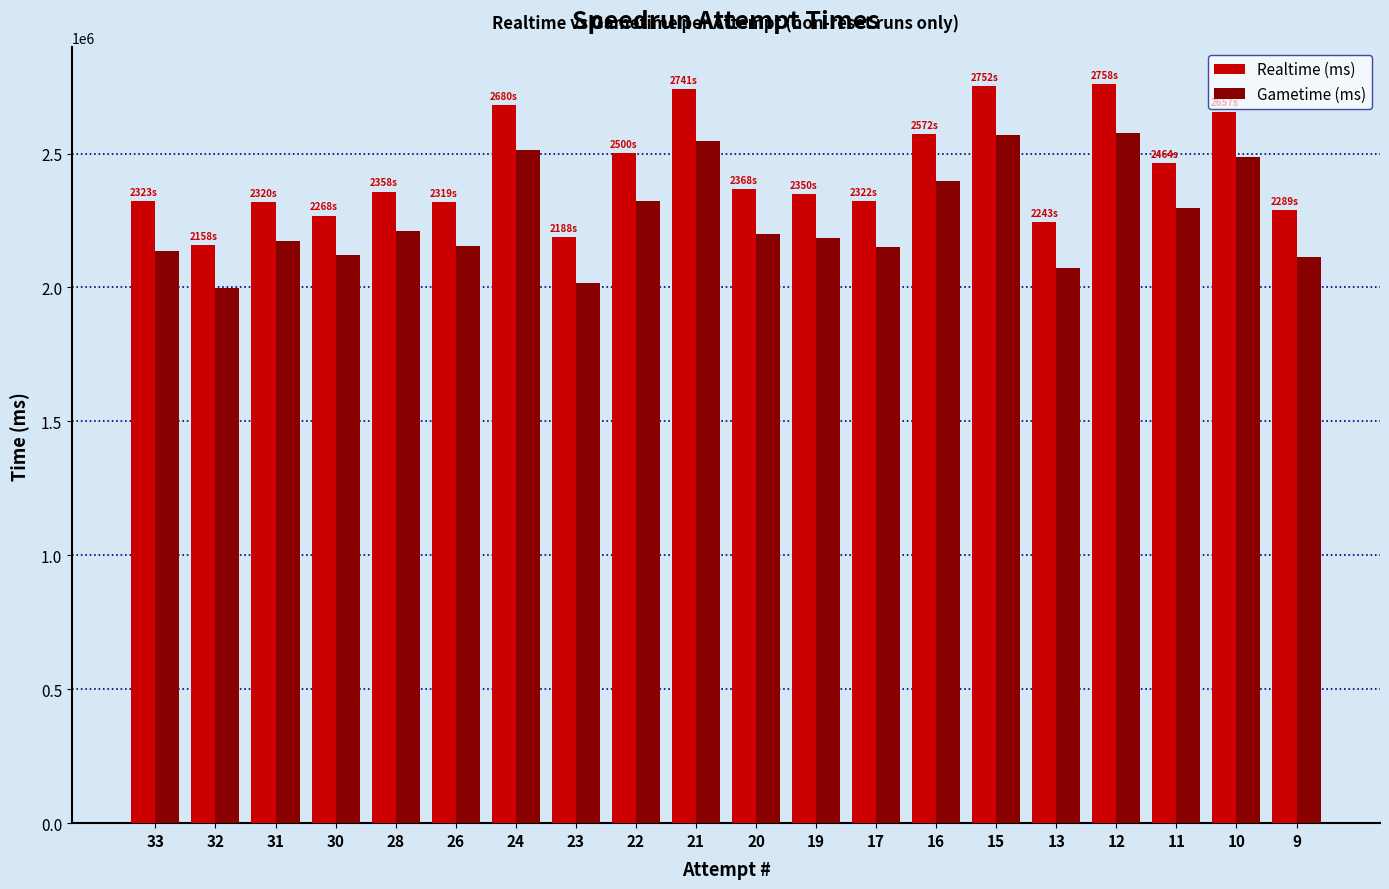

What is the smallest value displayed?

1996553